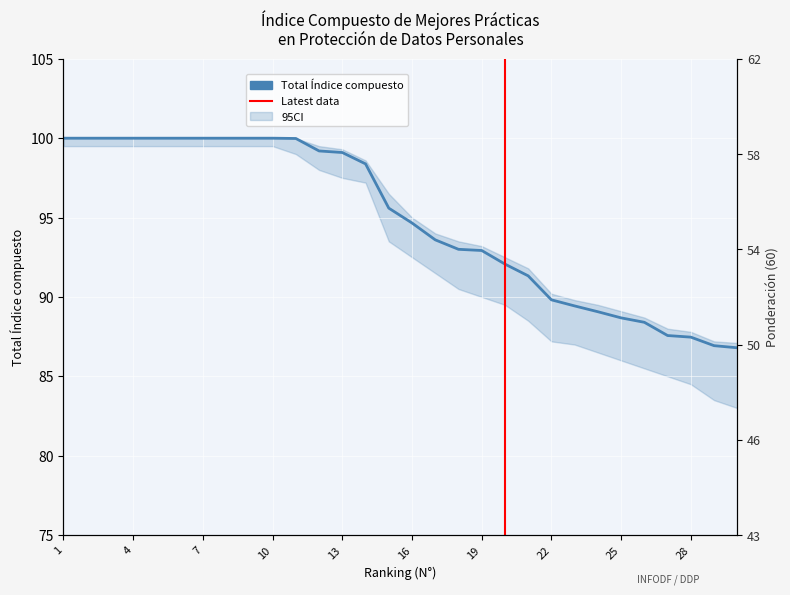

How many series are shown in this chart?

2